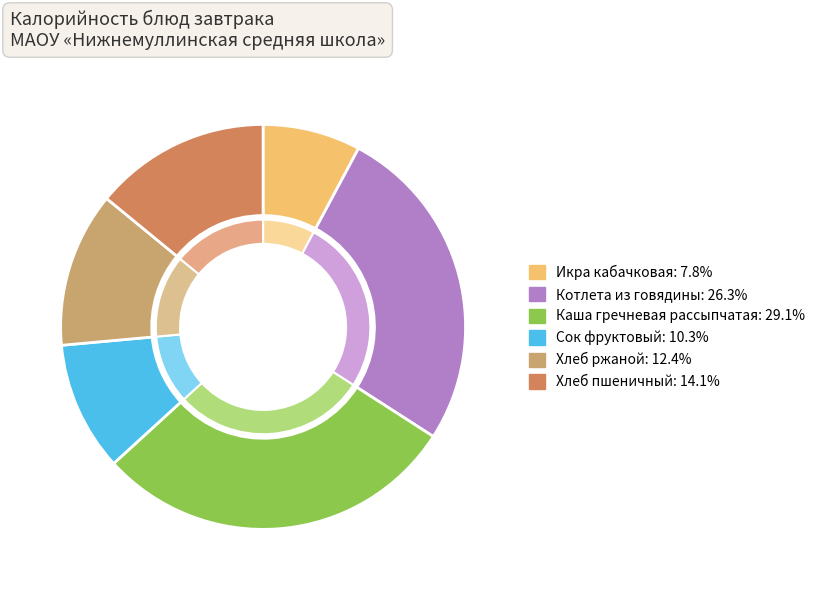

To the nearest percent, what is the difference between the largest and smallest slice percentages?

21%